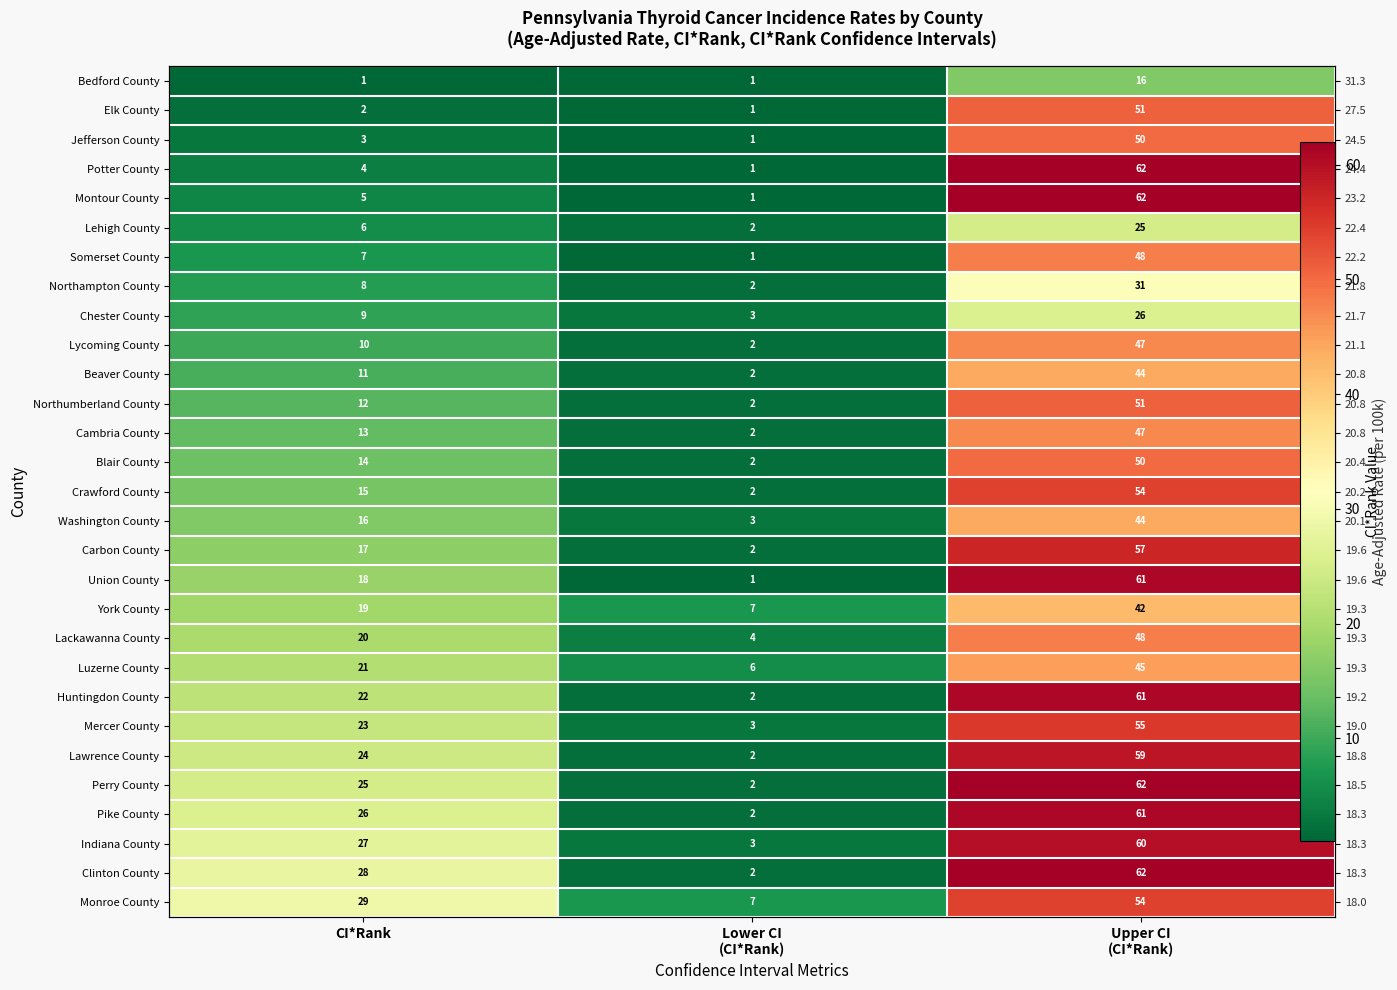

The Blair County series shows 23 at Upper CI (CI*Rank). True or false?

False